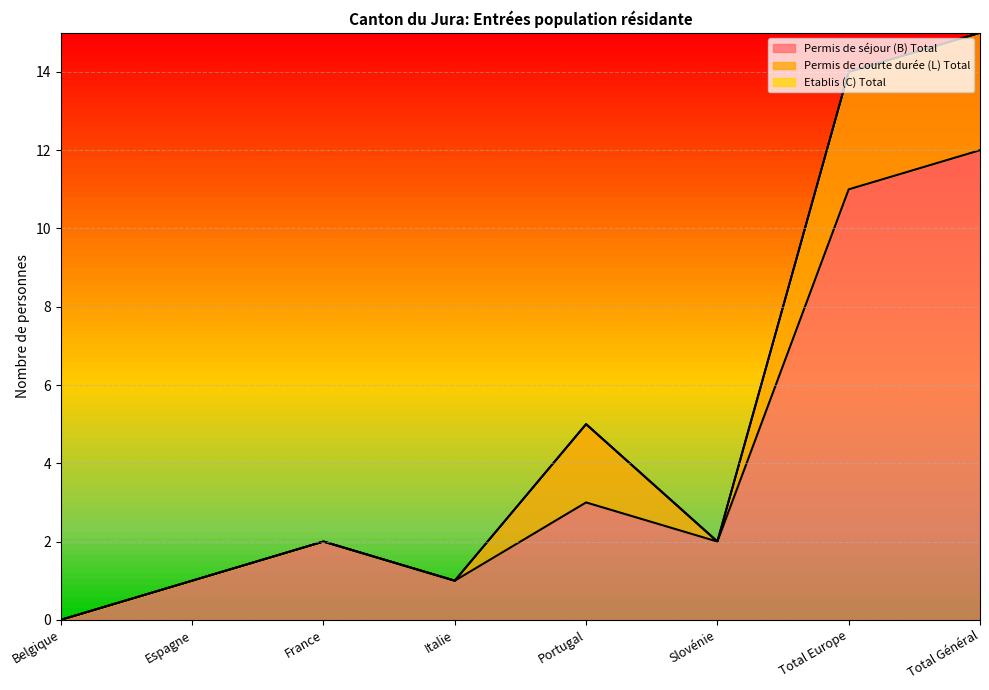

Which series has the largest range (max minus min)?

Permis de séjour (B) Total